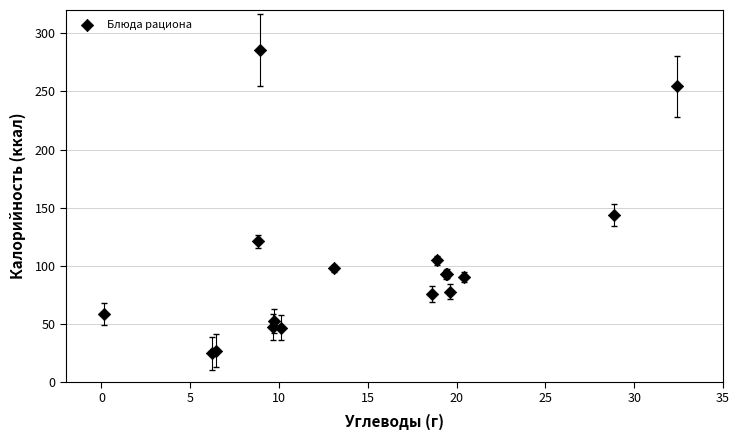

What Y value in the scatter plot is closest to 155?

143.6